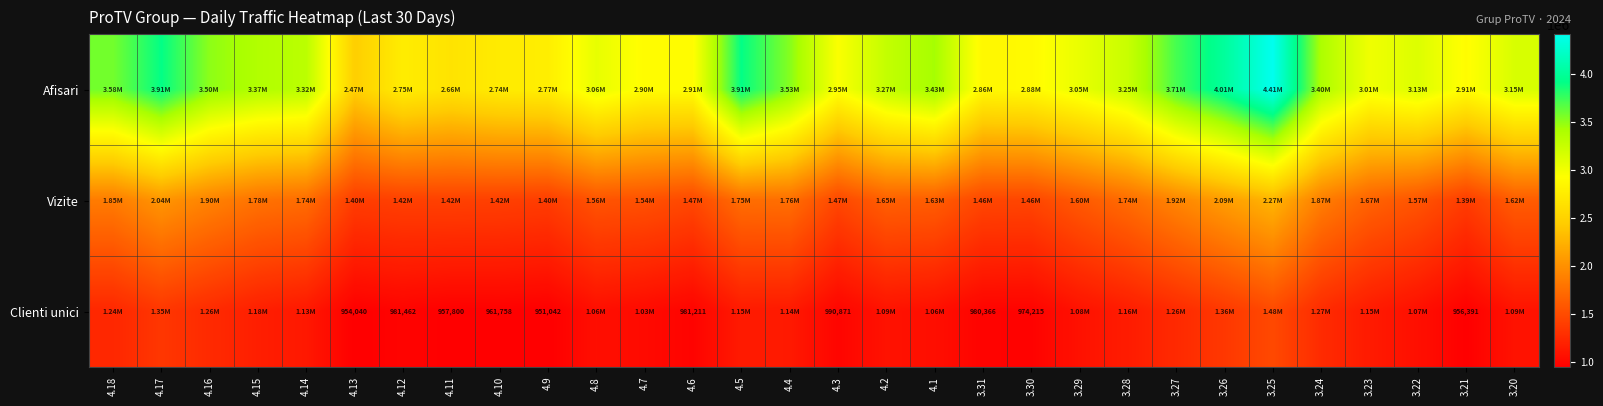

Where does the Afisari series first go above 3153001?

4.18